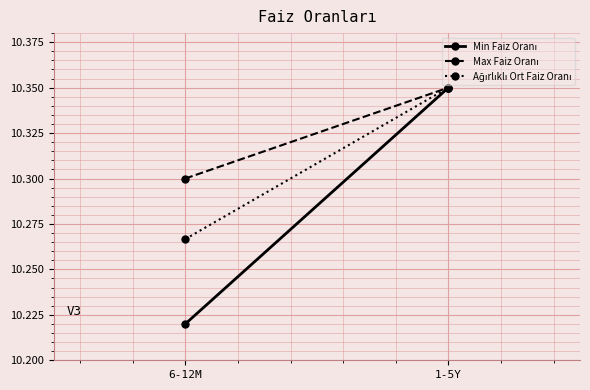

Reading left to right, extract all data points from this chart.

Min Faiz Oranı: 10.2	10.3
Max Faiz Oranı: 10.3	10.3
Ağırlıklı Ort Faiz Oranı: 10.3	10.3